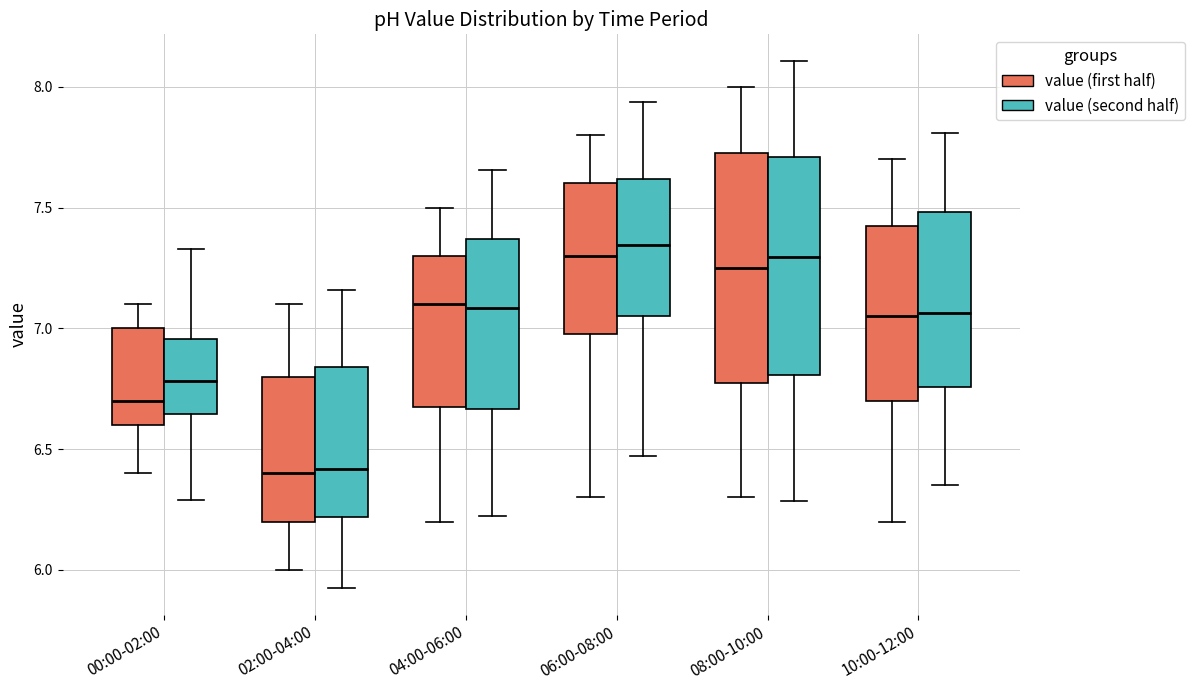

Reading left to right, transcribe this box plot: for each box, give where its median line is, the range the box spans, and where its two whiskers end, as read against the y-axis. The values are not printed on the chart, so give them approximately, as read against the axis.

00:00-02:00 (value (first half)): median 6.70, box 6.60 to 7.00, whiskers 6.40 to 7.10
00:00-02:00 (value (second half)): median 6.80, box 6.65 to 6.95, whiskers 6.30 to 7.35
02:00-04:00 (value (first half)): median 6.40, box 6.20 to 6.80, whiskers 6.00 to 7.10
02:00-04:00 (value (second half)): median 6.40, box 6.20 to 6.85, whiskers 5.90 to 7.15
04:00-06:00 (value (first half)): median 7.10, box 6.70 to 7.30, whiskers 6.20 to 7.50
04:00-06:00 (value (second half)): median 7.10, box 6.65 to 7.35, whiskers 6.20 to 7.65
06:00-08:00 (value (first half)): median 7.30, box 7.00 to 7.60, whiskers 6.30 to 7.80
06:00-08:00 (value (second half)): median 7.35, box 7.05 to 7.60, whiskers 6.45 to 7.95
08:00-10:00 (value (first half)): median 7.25, box 6.80 to 7.75, whiskers 6.30 to 8.00
08:00-10:00 (value (second half)): median 7.30, box 6.80 to 7.70, whiskers 6.30 to 8.10
10:00-12:00 (value (first half)): median 7.05, box 6.70 to 7.45, whiskers 6.20 to 7.70
10:00-12:00 (value (second half)): median 7.05, box 6.75 to 7.50, whiskers 6.35 to 7.80